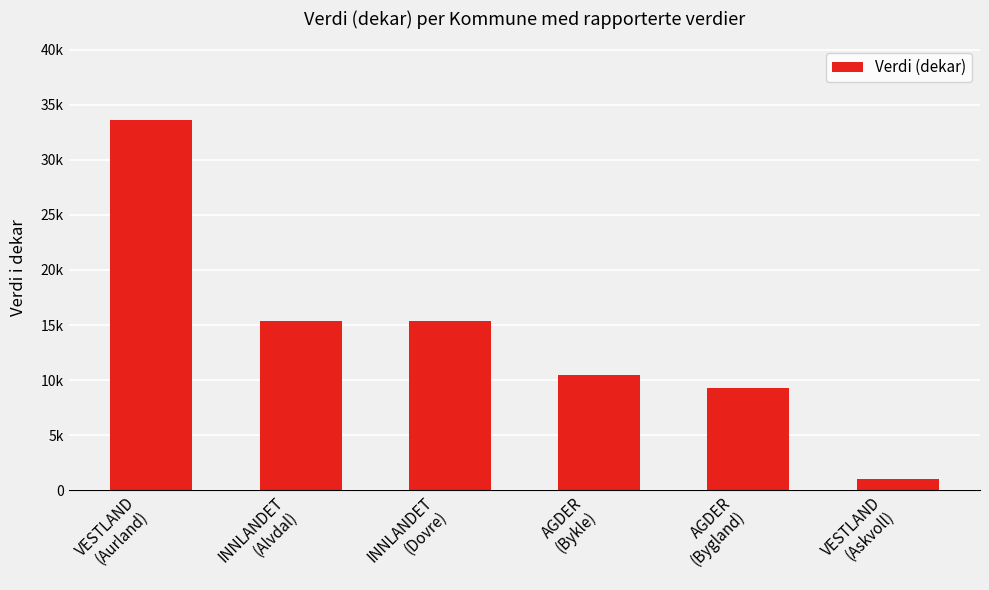

Where does the data first go above 15329?

VESTLAND
(Aurland)